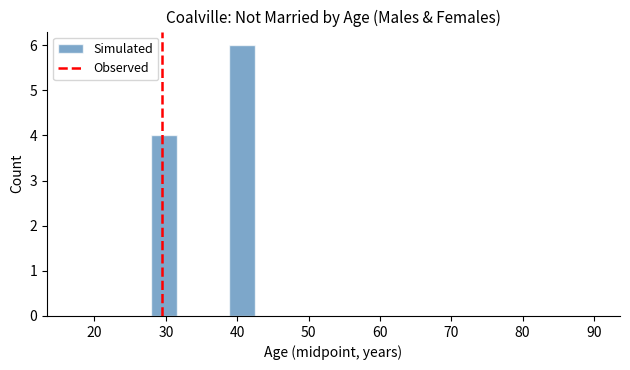

Around what value on the x-axis is the tallest bar? Give the approximate position of its centre, as read against the axis.

41